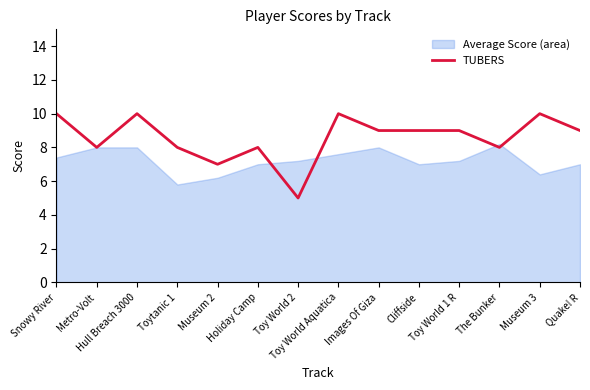

True or false: the data shows 9 at Toy World 1 R.

True